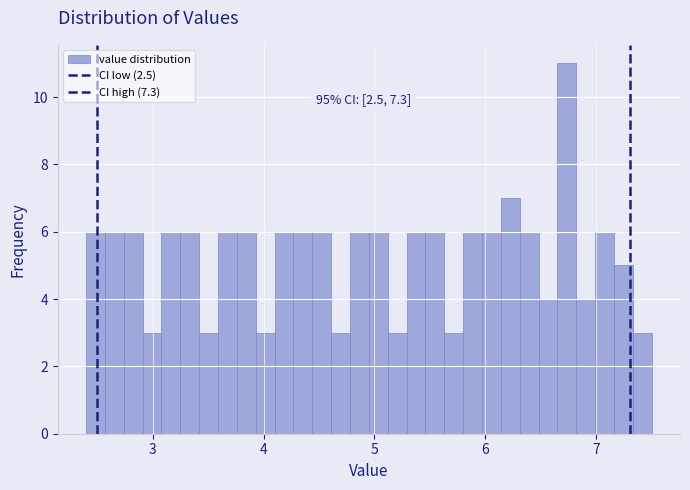

Around what value on the x-axis is the tallest bar? Give the approximate position of its centre, as read against the axis.

6.7